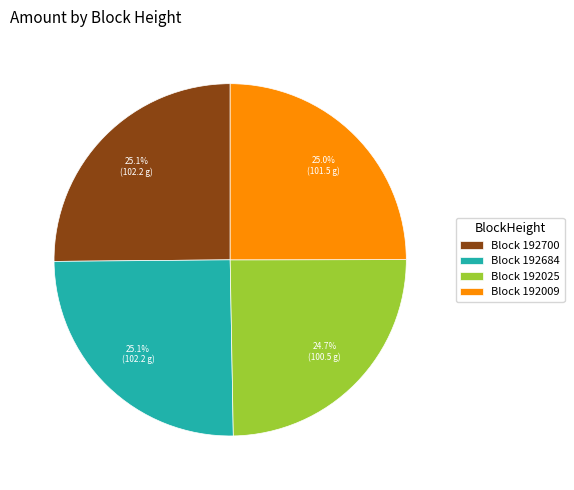

Combined, what portion of the pie is Block 192700 and Block 192684?

50.3%